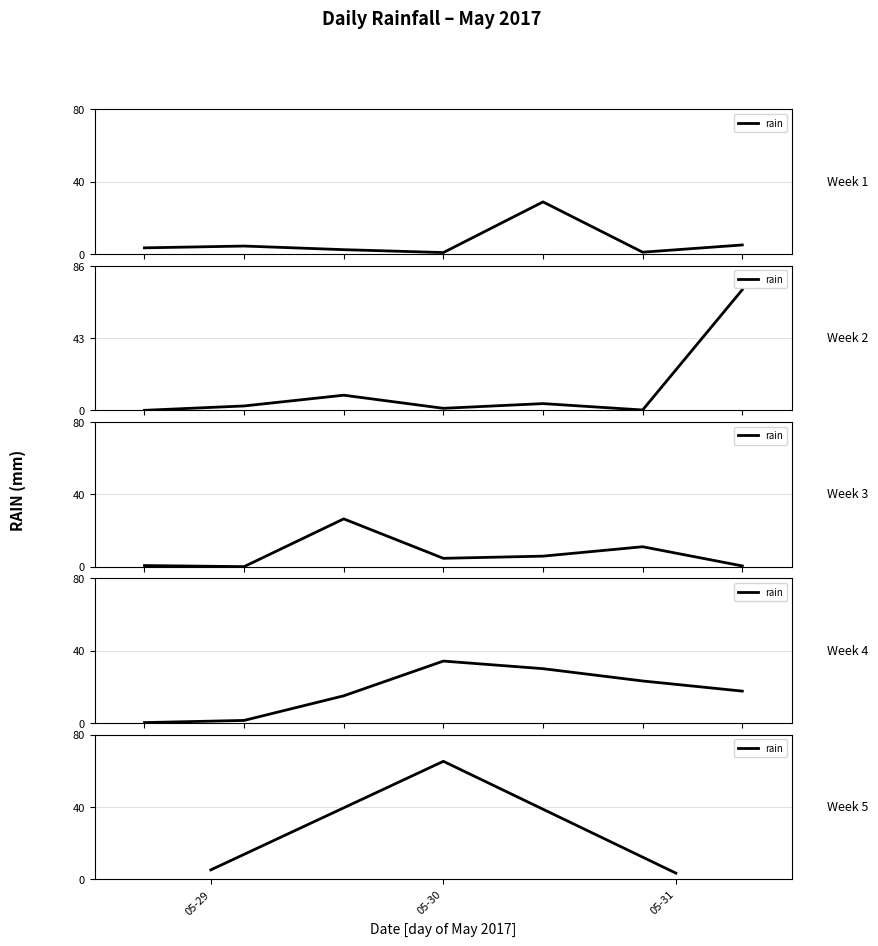

Is it true that the value at 05-30 is 24.9?

False